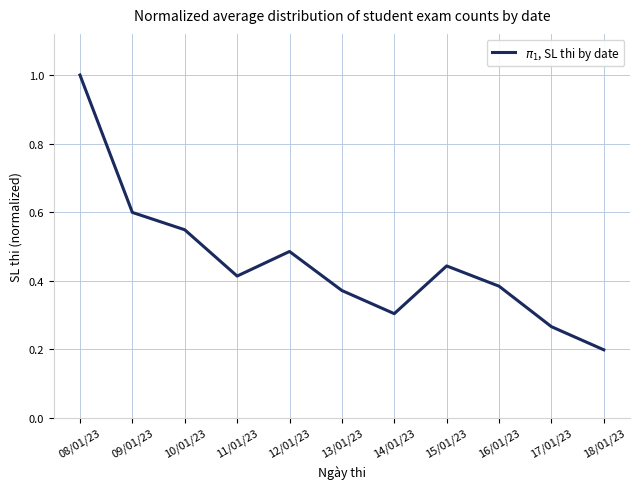

What is the minimum value shown in the chart?

0.2